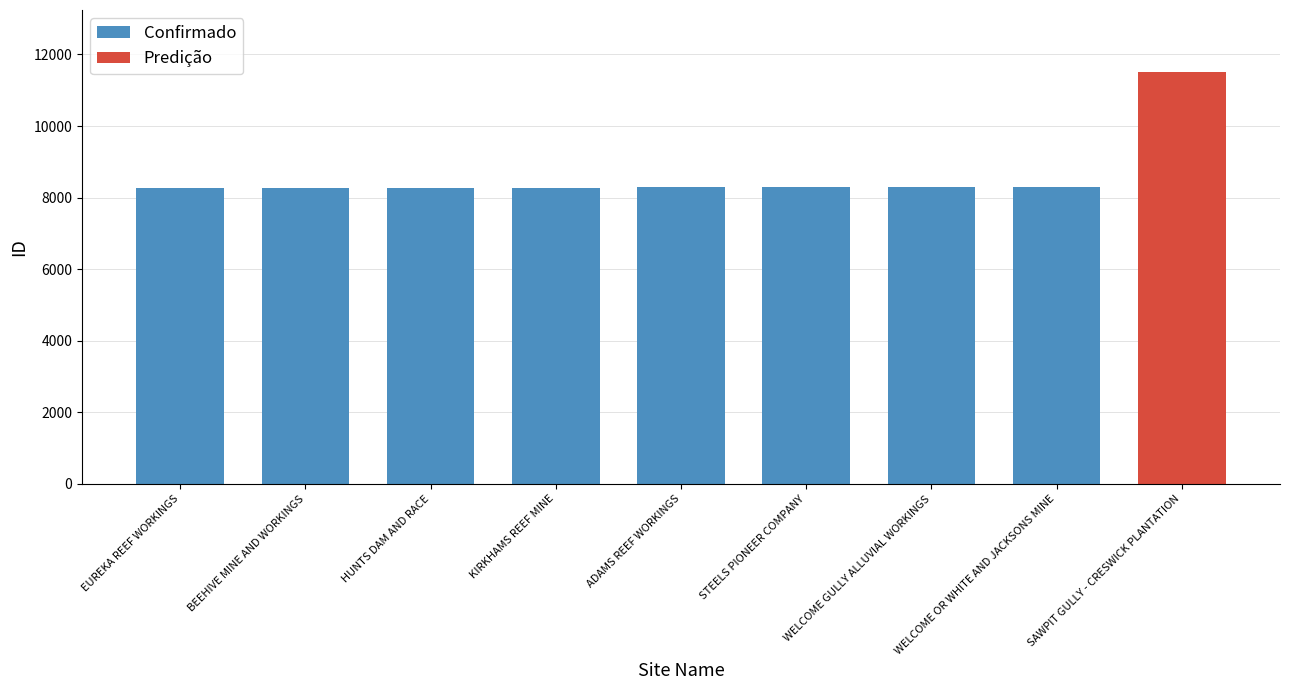

The chart shows a value of 12747 at HUNTS DAM AND RACE. True or false?

False